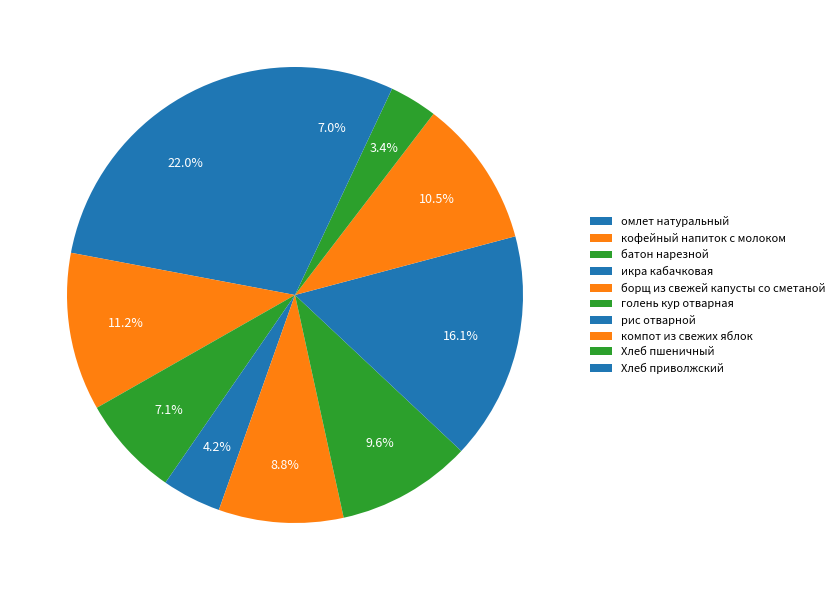

To the nearest percent, what is the average slice percentage?

10%